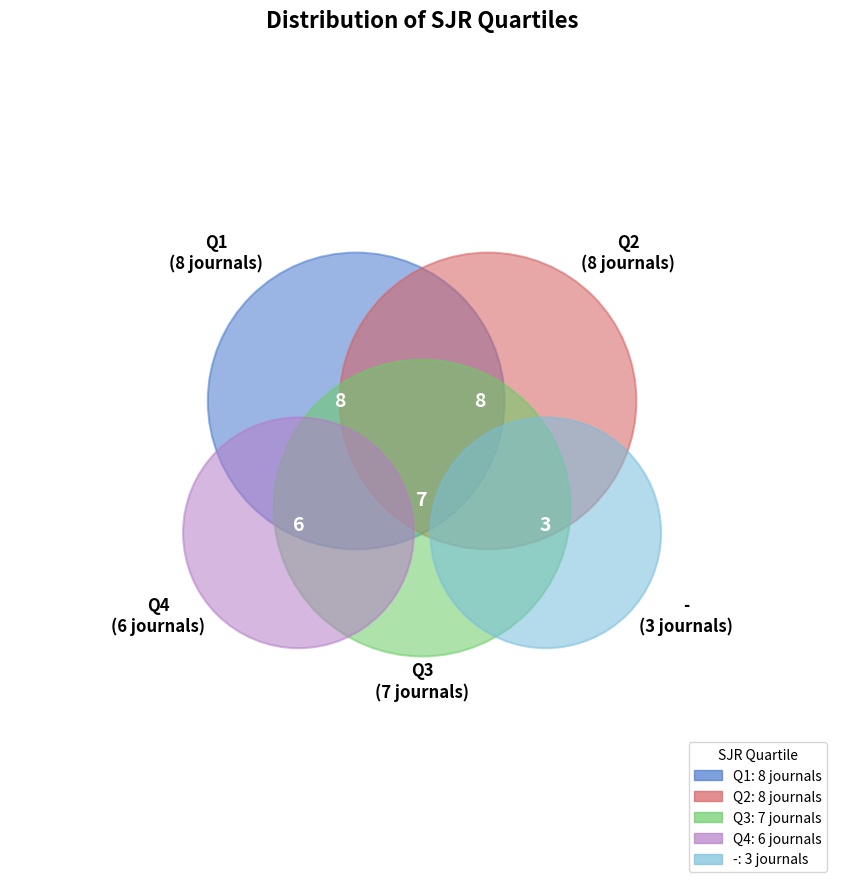

Is it true that Q2 is 37% of the pie?

False